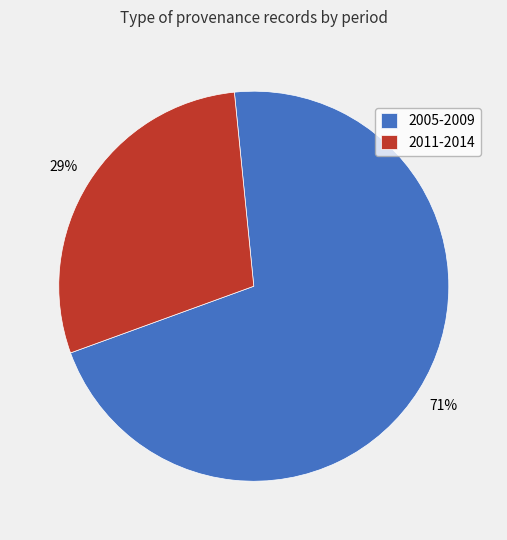

How many segments does this pie chart have?

2